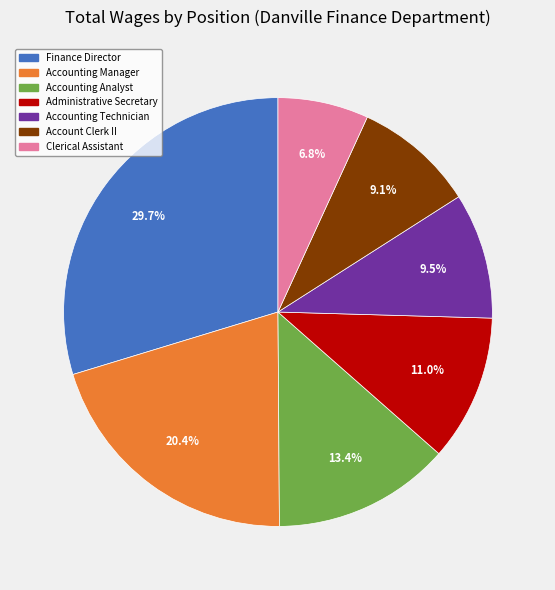

To the nearest percent, what percentage of the pie is Accounting Manager?

20%